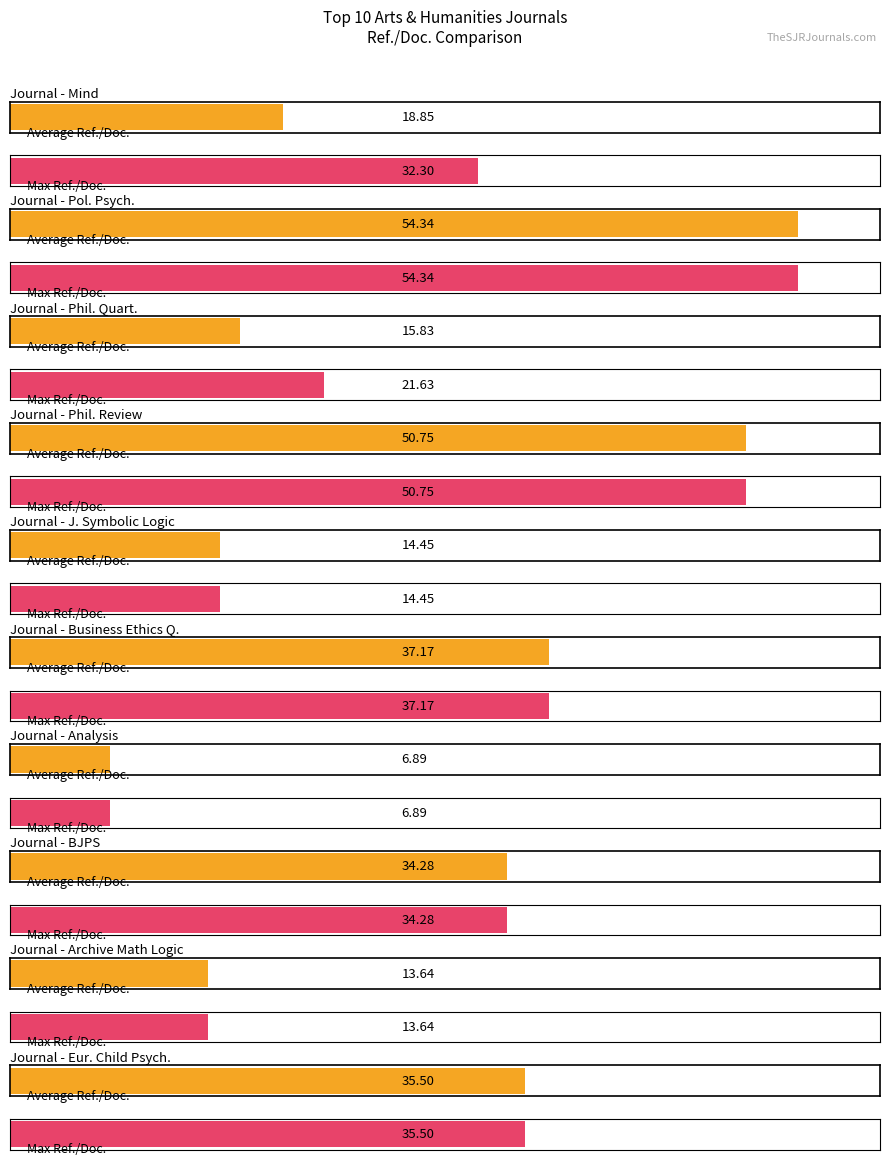

Is it true that Max Ref./Doc. equals 13.4 at Political Psychology?

False